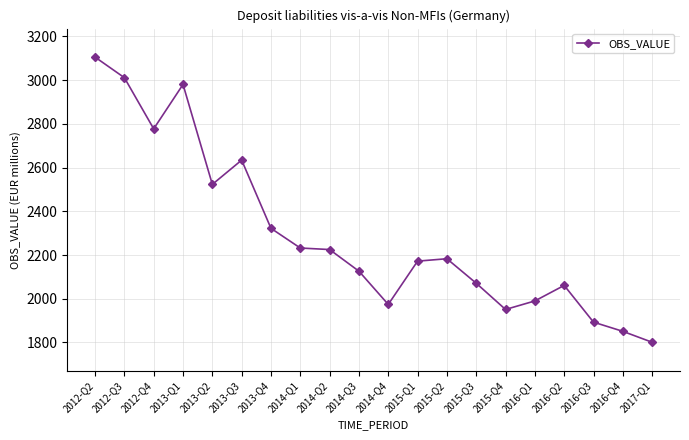

How many values are below 2183?

10